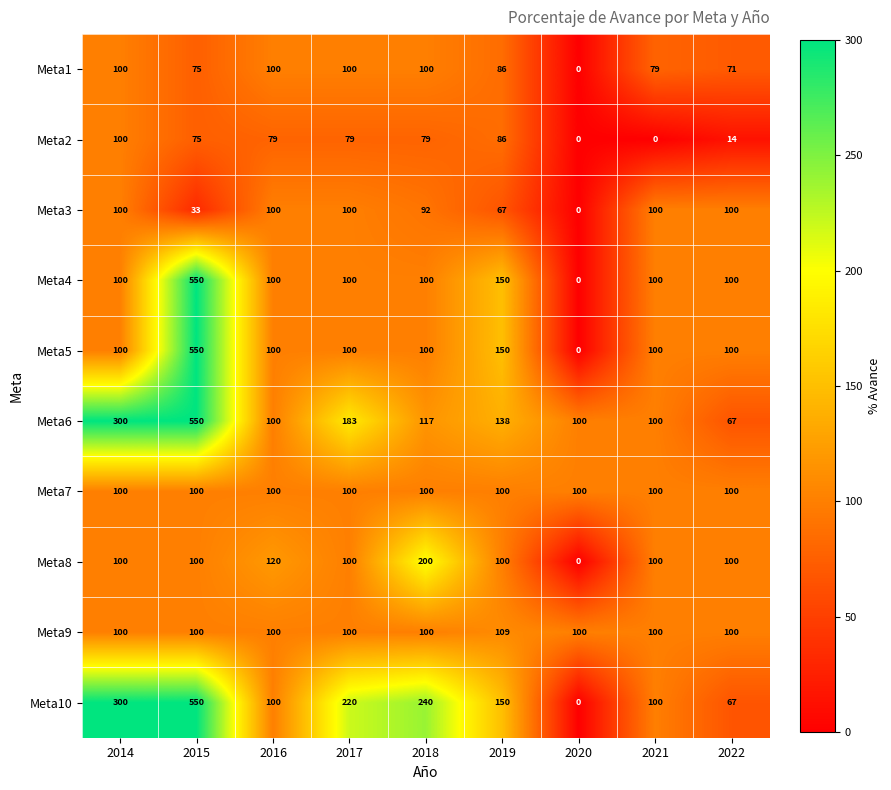

Which series changed the most between 2016 and 2017?

Meta10